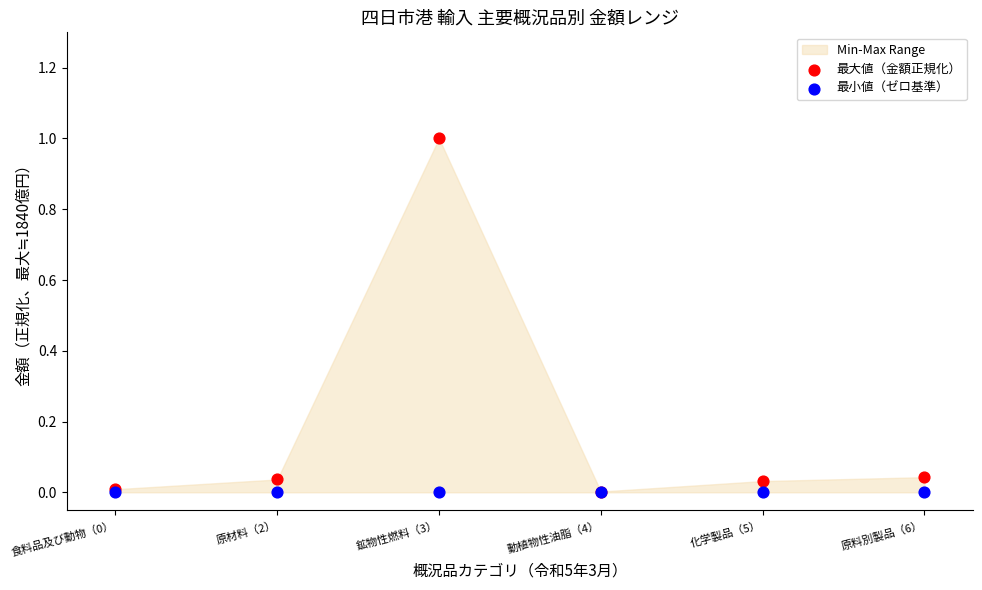

Which series reaches the minimum Y coordinate?

最小値（ゼロ基準）